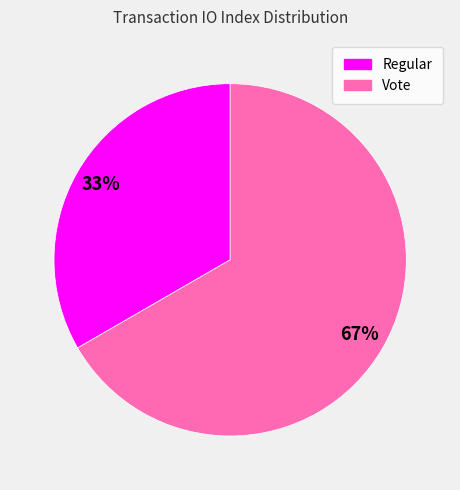

To the nearest percent, what is the average slice percentage?

50%